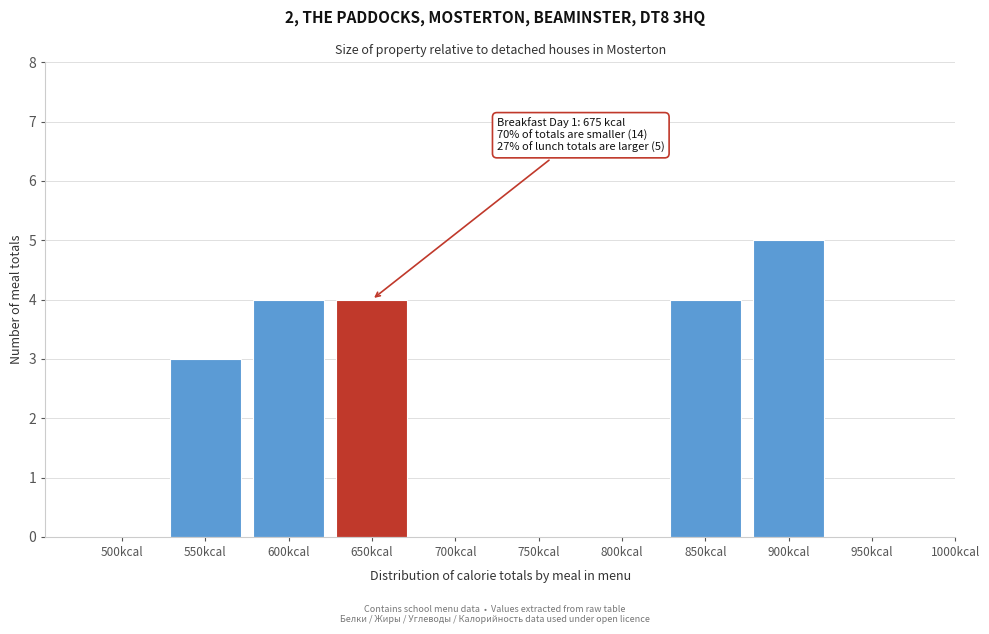

Reading left to right, list all the values displayed in this chart.

500kcal=0	550kcal=3	600kcal=4	650kcal=4	700kcal=0	750kcal=0	800kcal=0	850kcal=4	900kcal=5	950kcal=0